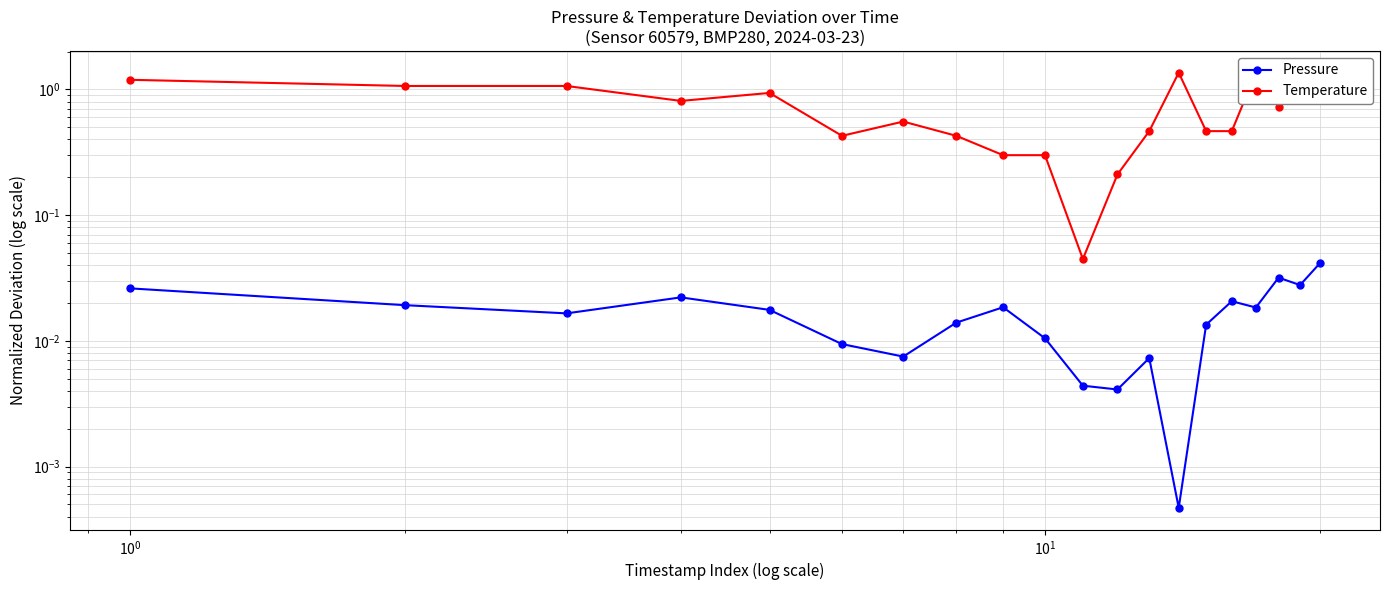

What is the difference between the highest and lowest values at $\mathdefault{10^{-2}}$?

1.2